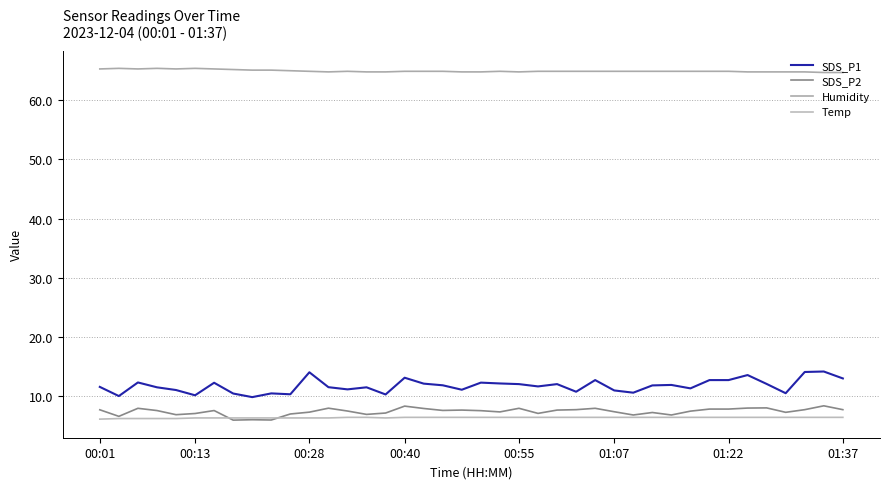

What is the minimum value for SDS_P2?

5.9